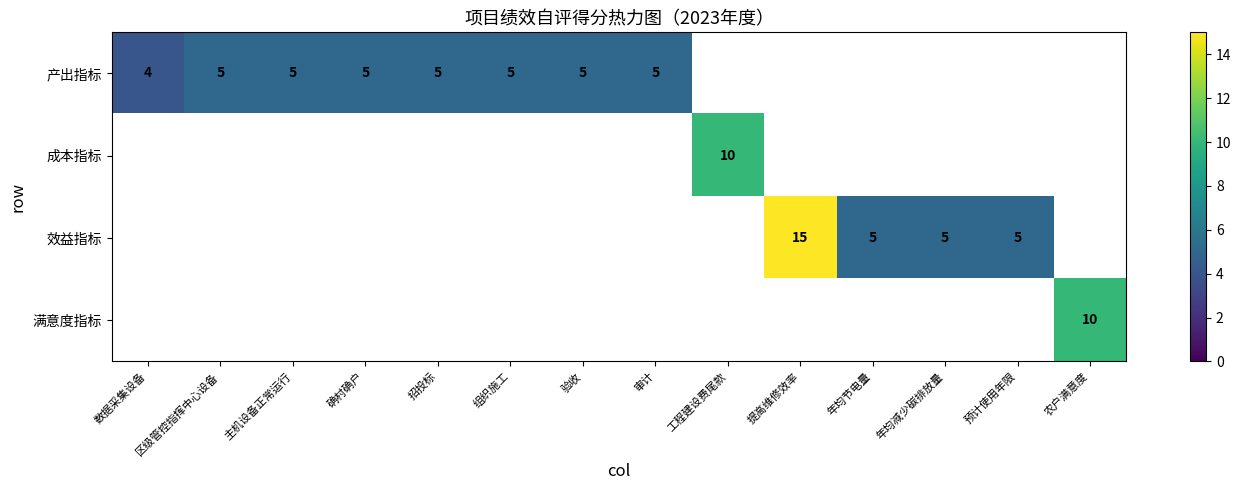

The 效益指标 series shows 7 at 年均节电量. True or false?

False